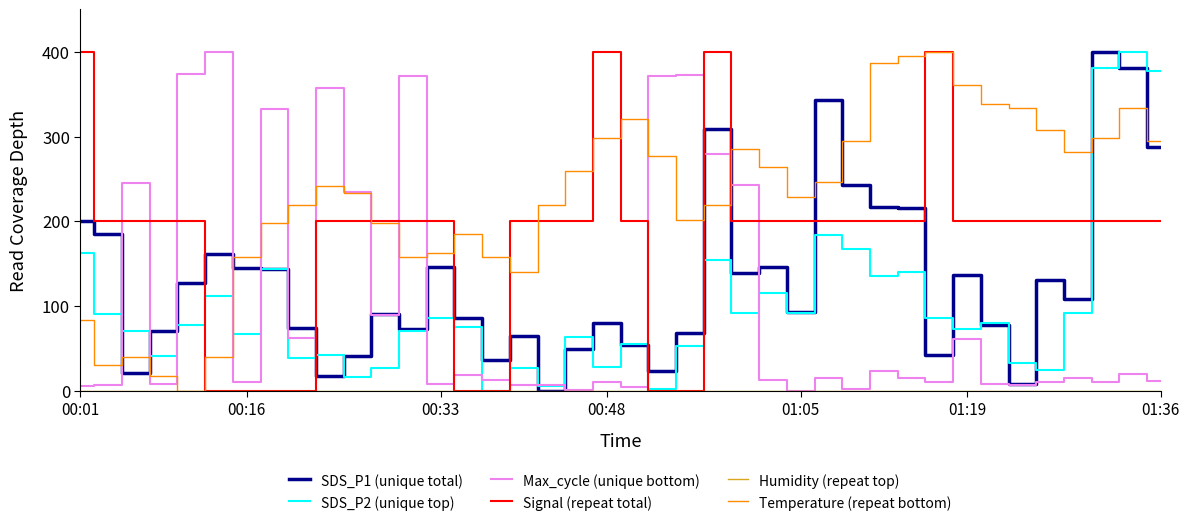

True or false: Temperature (repeat bottom) has a value of 294.5 at 01:36.

True